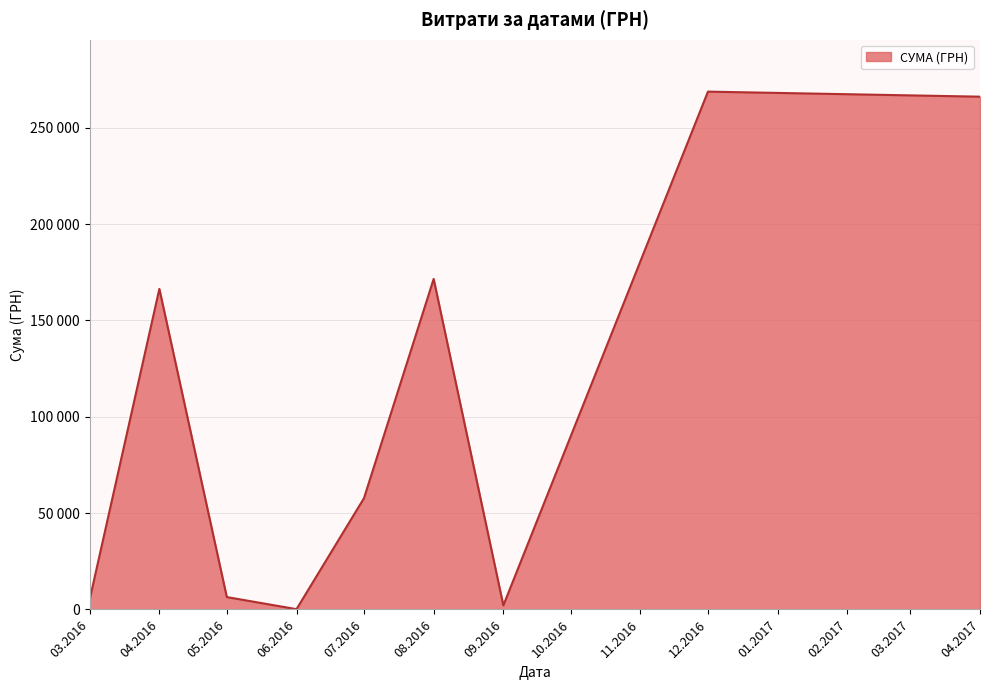

Where is the first local minimum?

4